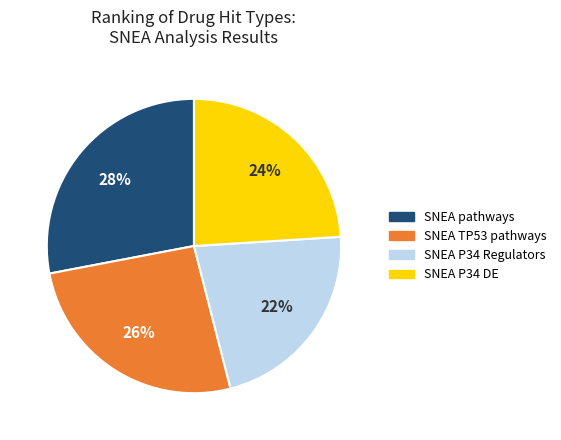

Does any single category account for the majority?

No